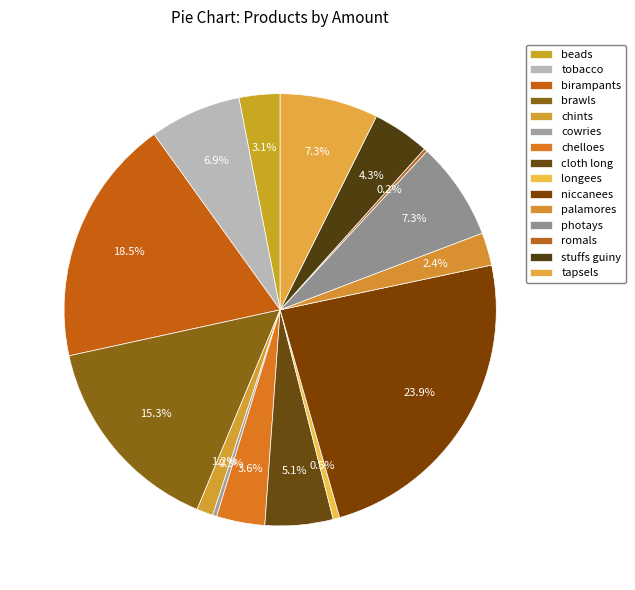

Count the number of slices in the pie.

15